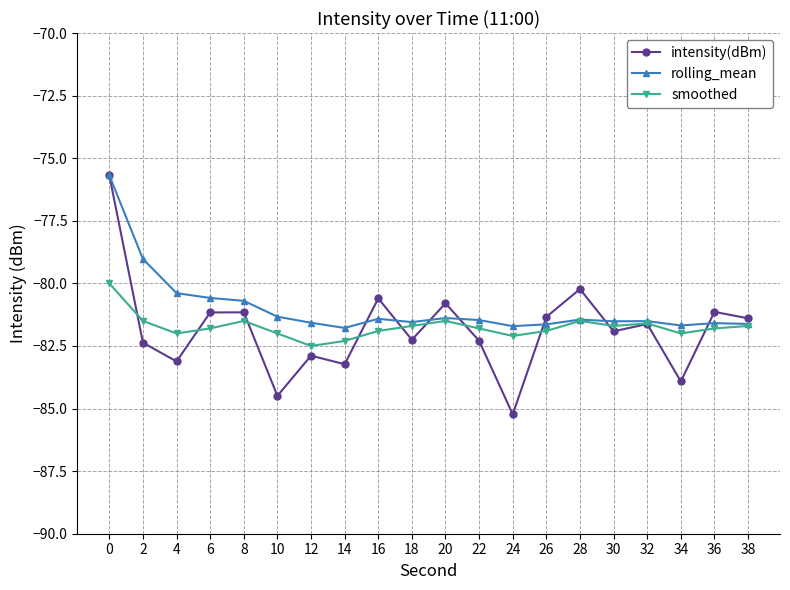

At how many categories does at least one series exceed -80?

2